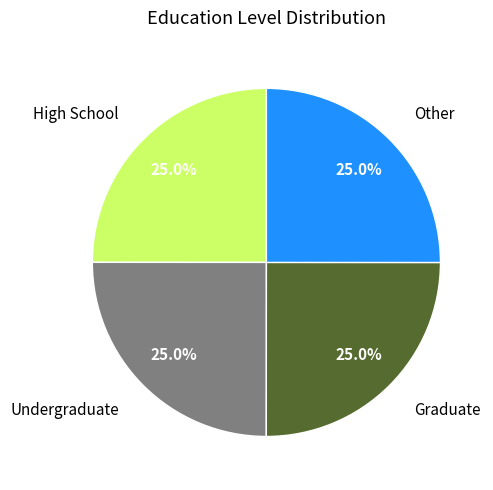

Is there a majority slice in this chart?

No